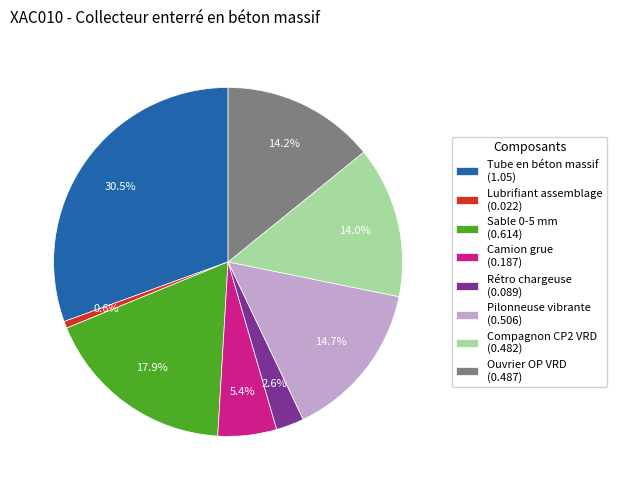

To the nearest percent, what is the difference between the Lubrifiant assemblage and Ouvrier OP VRD slice percentages?

14%